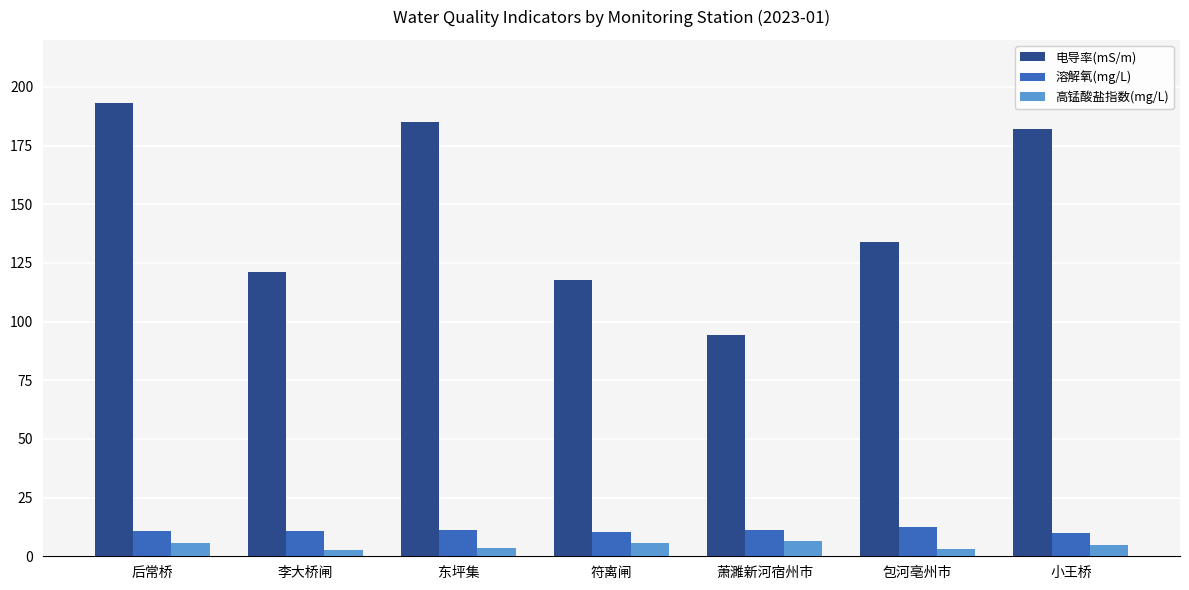

Is the value of 高锰酸盐指数(mg/L) at 后常桥 greater than the value of 溶解氧(mg/L) at 包河亳州市?

No